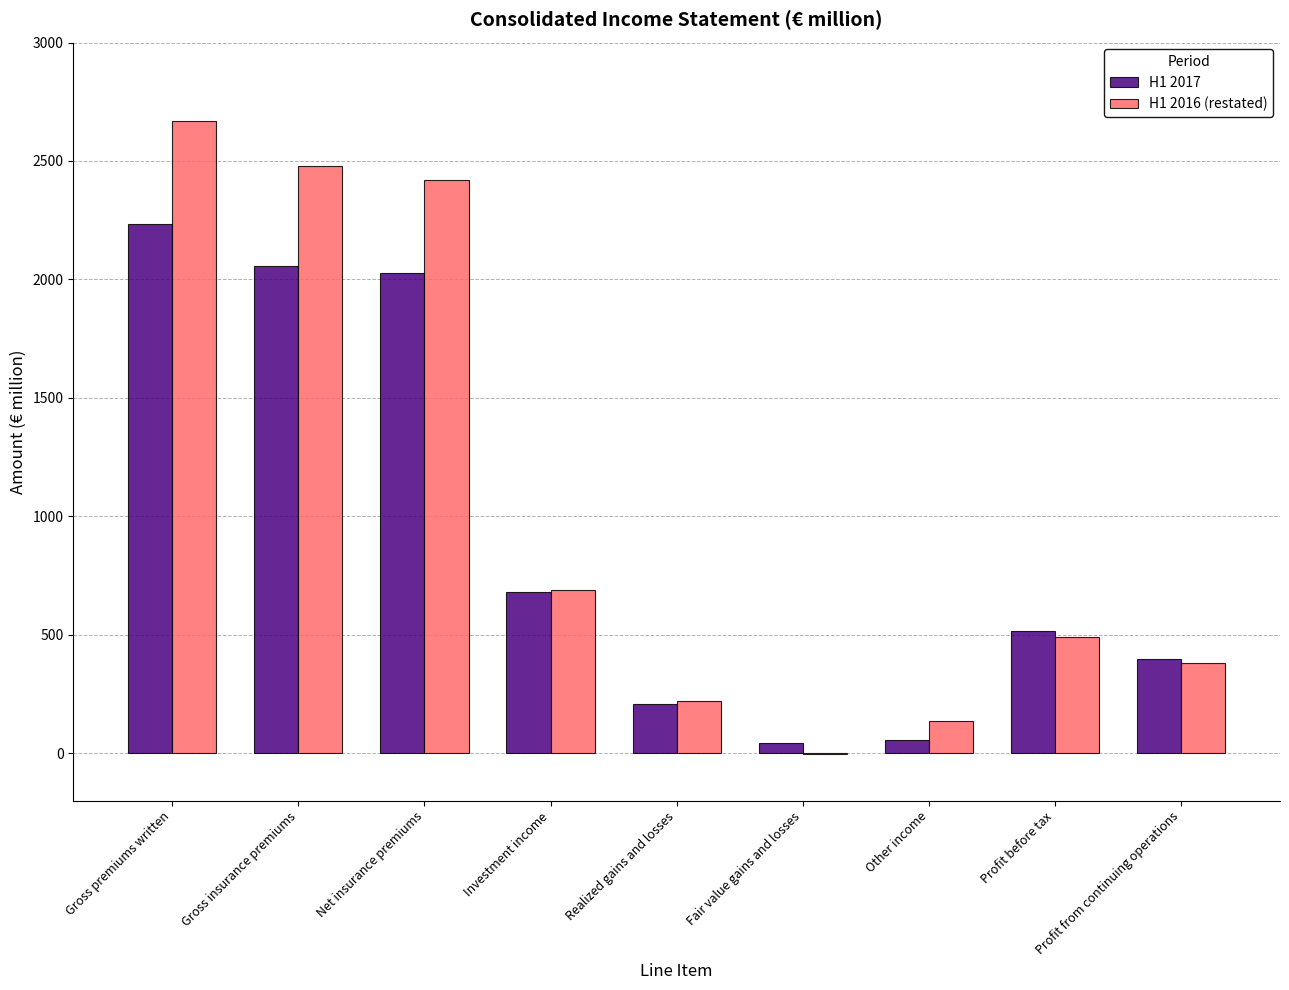

At which label does H1 2017 first exceed 515?

Gross premiums written